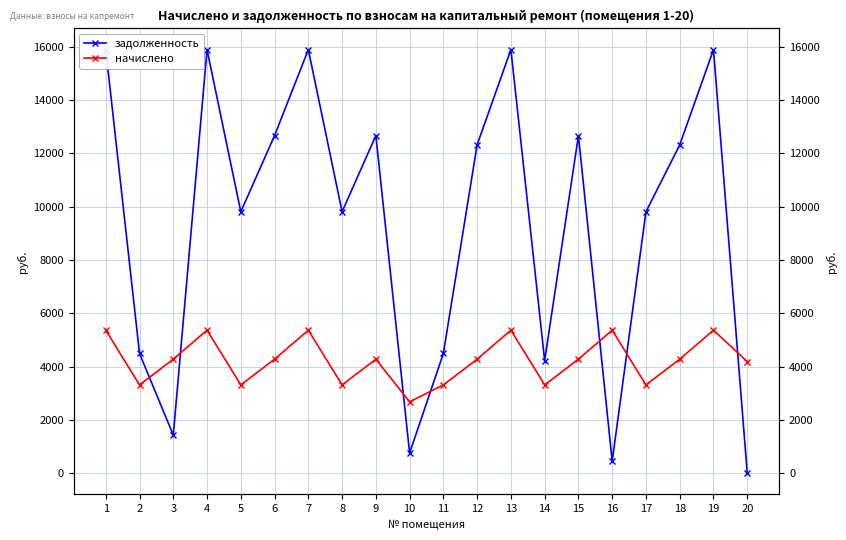

At which label does задолженность first exceed 12322?

1